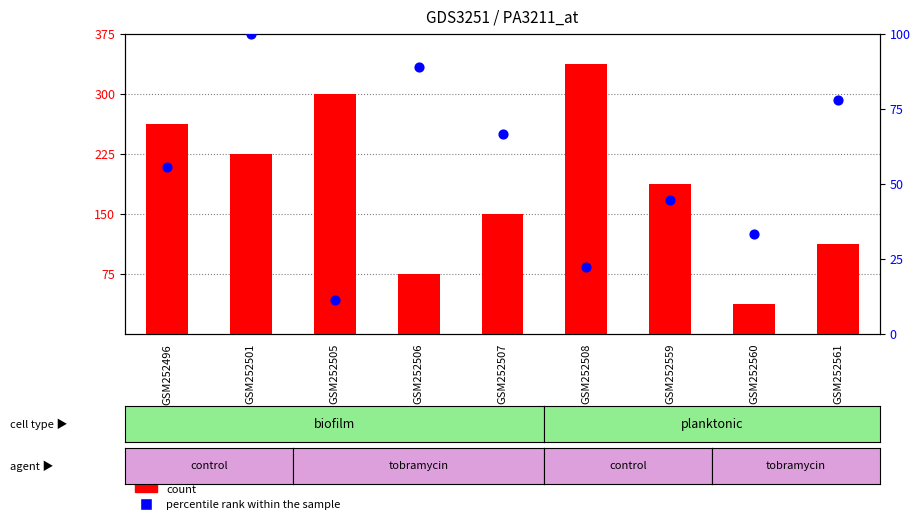

What are all the series names shown in the legend?

count, percentile rank within the sample